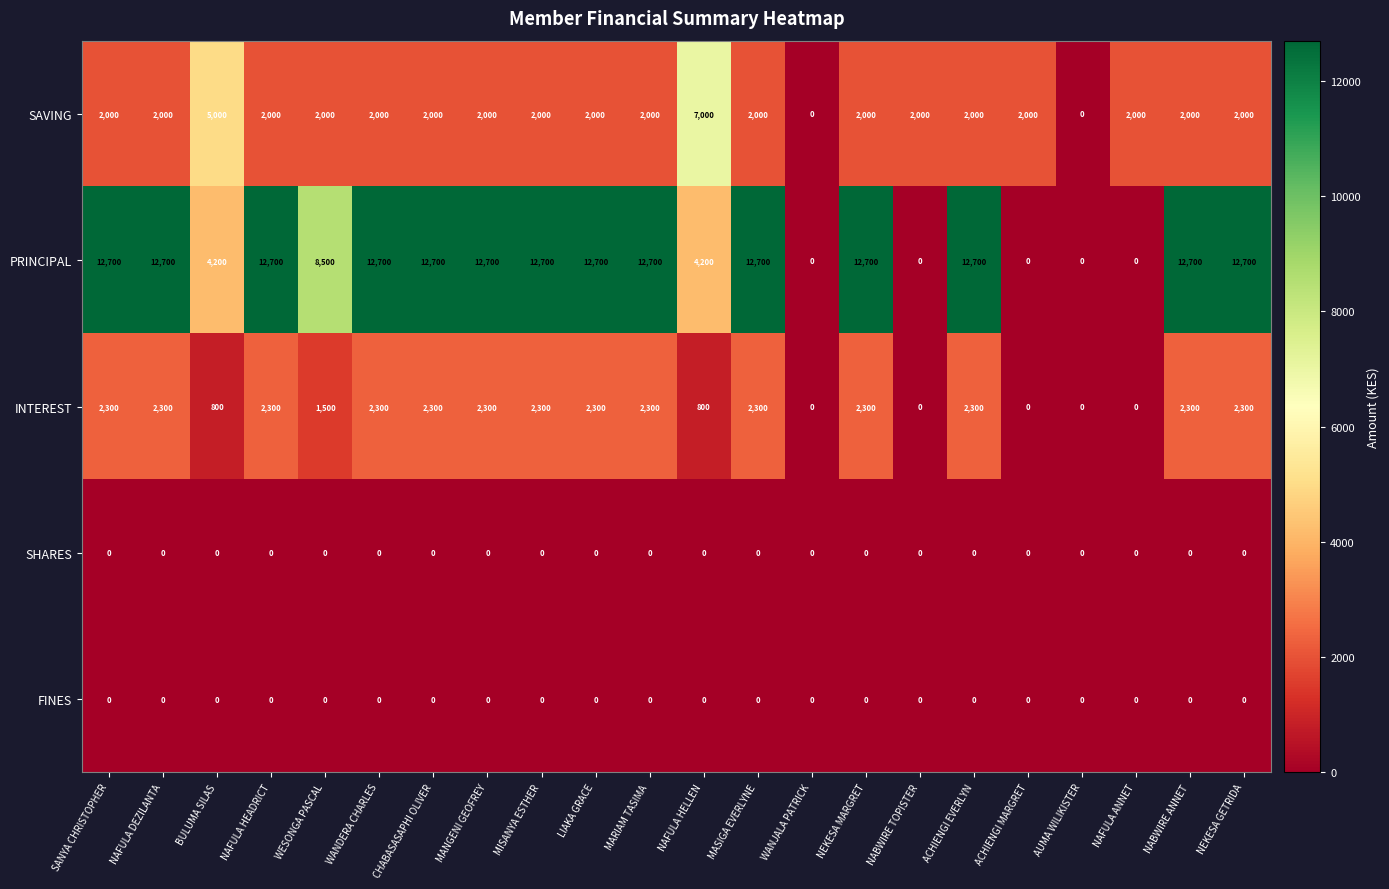

At how many categories does at least one series exceed 12612?

14